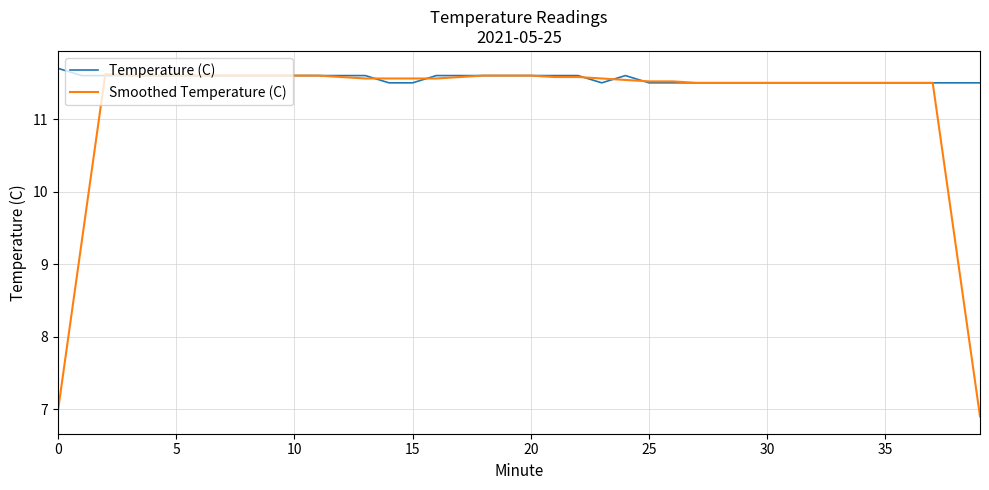

List the series in order of their overall mean, highest first.

Temperature (C), Smoothed Temperature (C)